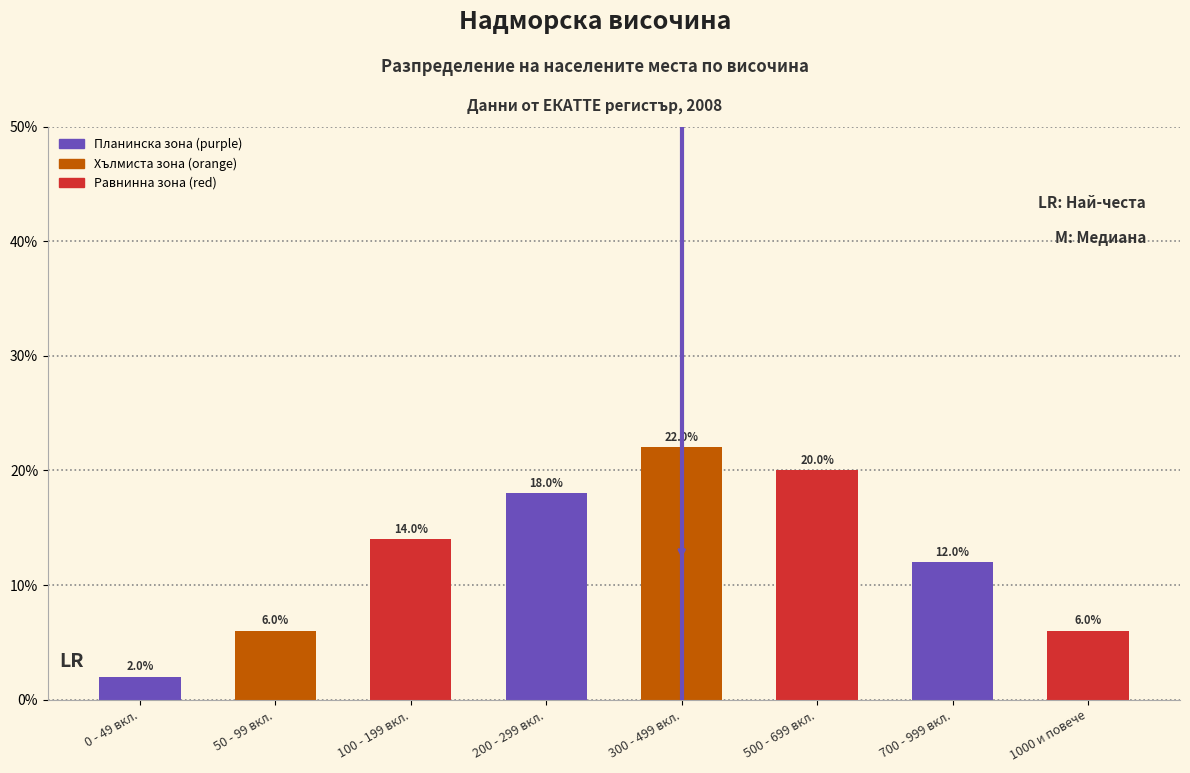

Reading right to left, what are all the values shown in this chart?

1000 и повече=6.0	700 - 999 вкл.=12.0	500 - 699 вкл.=20.0	300 - 499 вкл.=22.0	200 - 299 вкл.=18.0	100 - 199 вкл.=14.0	50 - 99 вкл.=6.0	0 - 49 вкл.=2.0